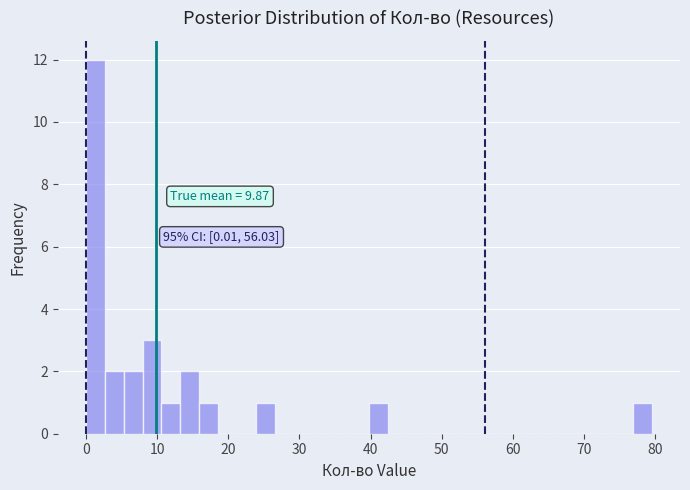

Around what value on the x-axis is the tallest bar? Give the approximate position of its centre, as read against the axis.

1